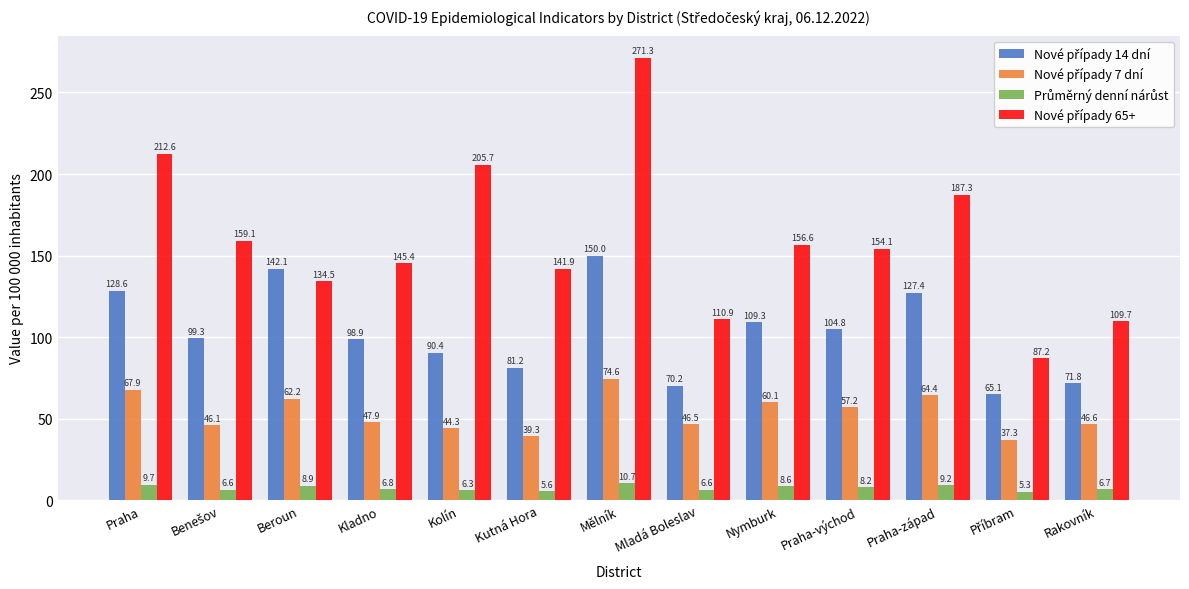

What is the difference between the highest and lowest values at Mladá Boleslav?

104.3